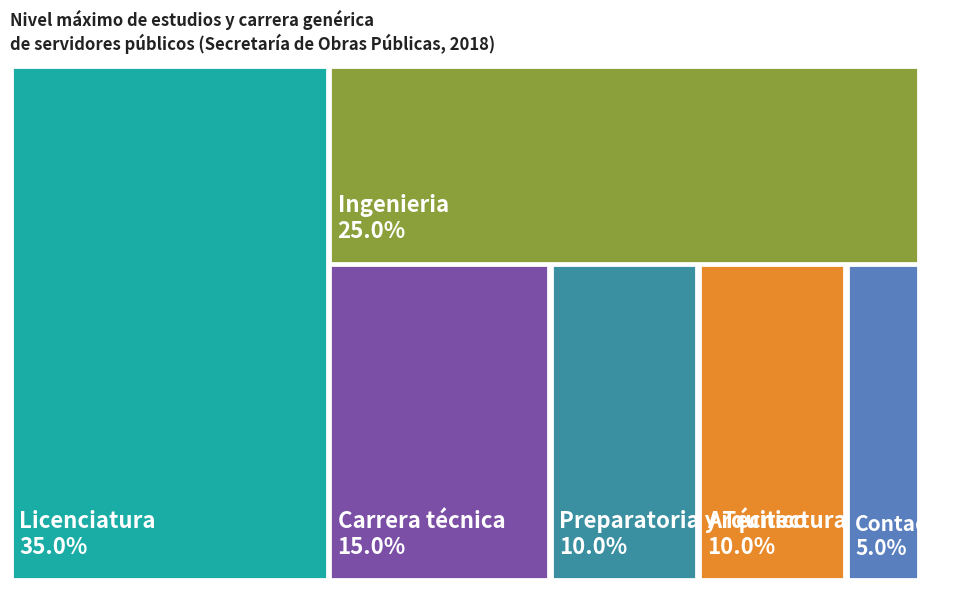

Which category has the smallest portion of the pie?

Contaduria